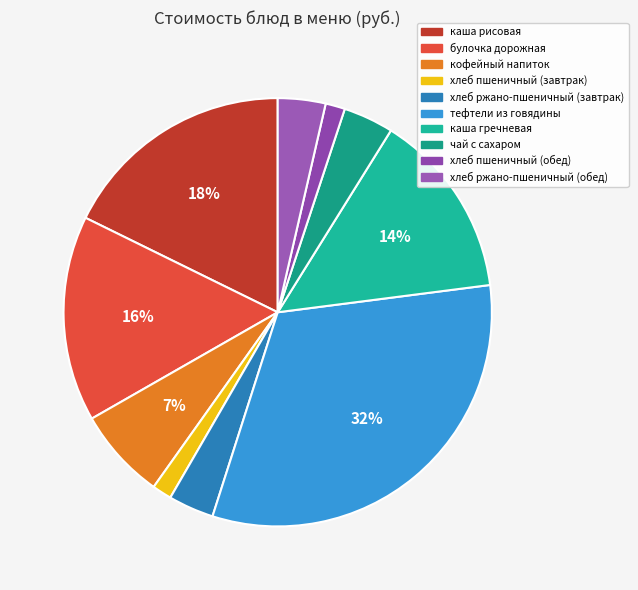

The хлеб пшеничный (обед) slice represents 11% of the pie. True or false?

False